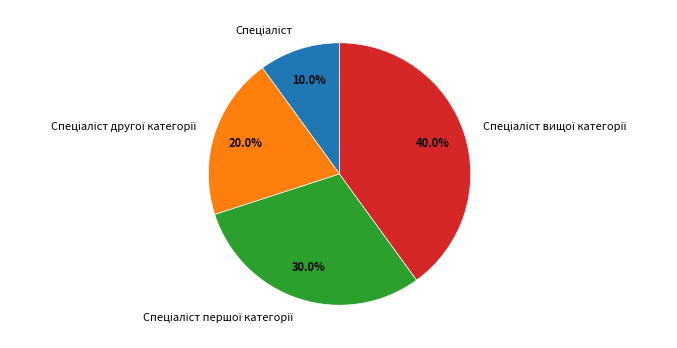

Is there a majority slice in this chart?

No